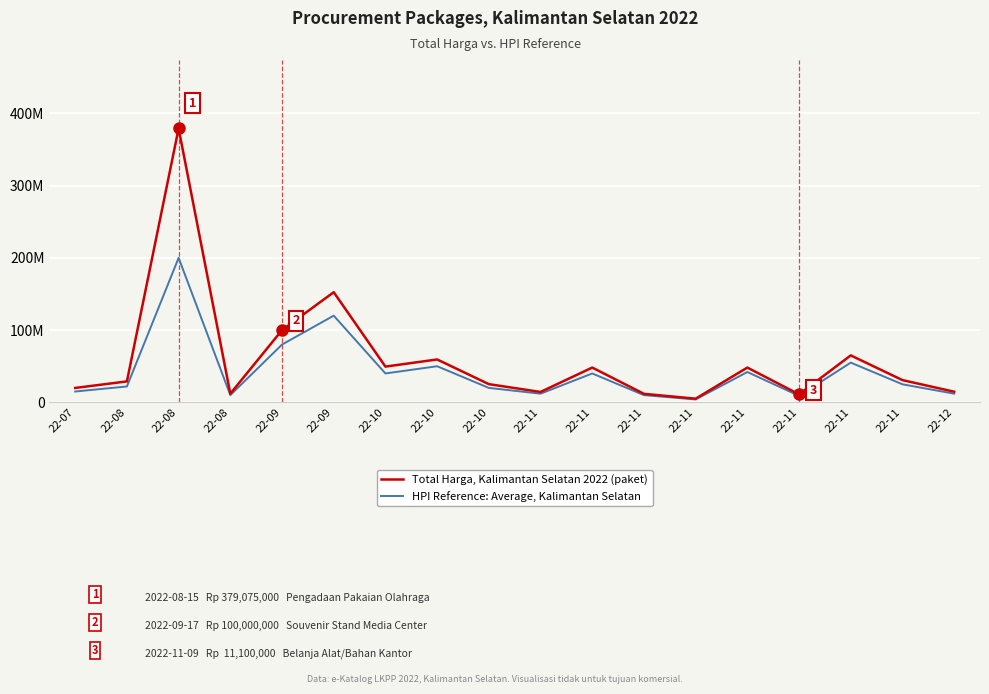

Reading left to right, list all the values displayed in this chart.

Total Harga, Kalimantan Selatan 2022 (paket): 22-07=19950000	22-08=29000000	22-08=379075000	22-08=12000000	22-09=100000000	22-09=152477000	22-10=49478000	22-10=59375000	22-10=25200000	22-11=14400000	22-11=48140000	22-11=11800000	22-11=5093000	22-11=48140000	22-11=11100000	22-11=65000000	22-11=30800000	22-12=14750000
HPI Reference: Average, Kalimantan Selatan: 22-07=15000000	22-08=22000000	22-08=200000000	22-08=10000000	22-09=80000000	22-09=120000000	22-10=40000000	22-10=50000000	22-10=20000000	22-11=12000000	22-11=40000000	22-11=10000000	22-11=4000000	22-11=42000000	22-11=9000000	22-11=55000000	22-11=25000000	22-12=12000000